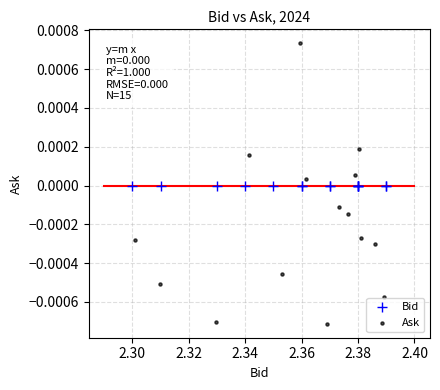

Which series contains the lowest Y value?

Ask